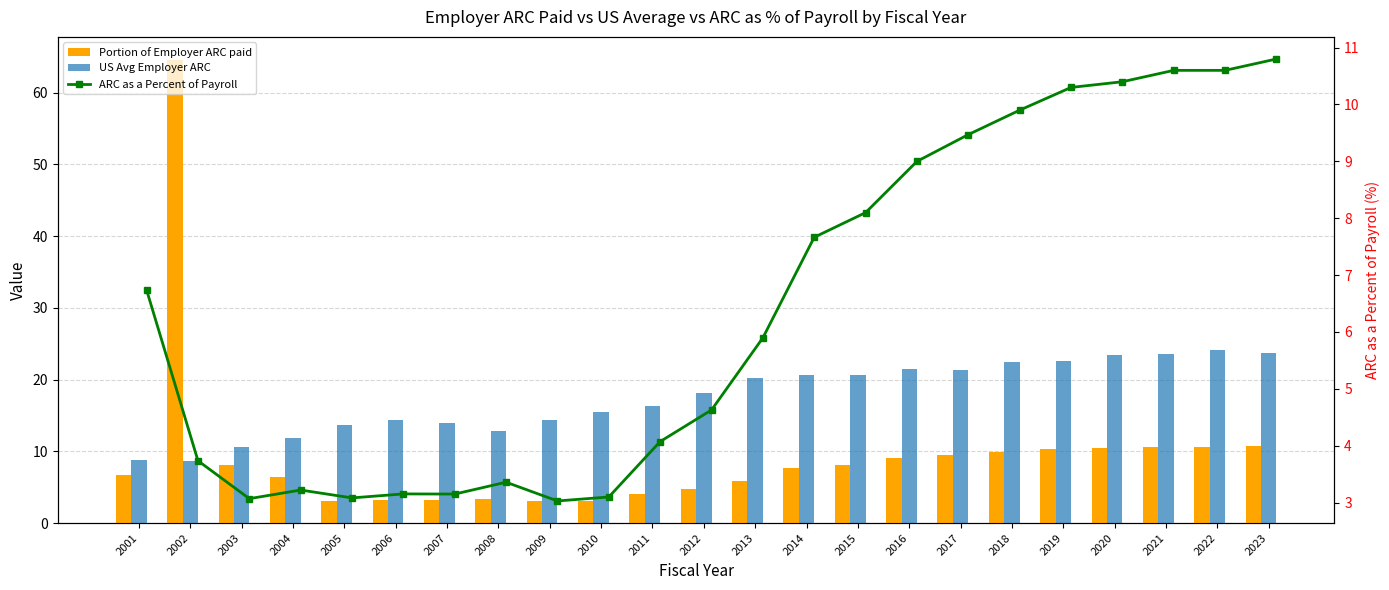

What is the maximum value shown in the chart?

64.5